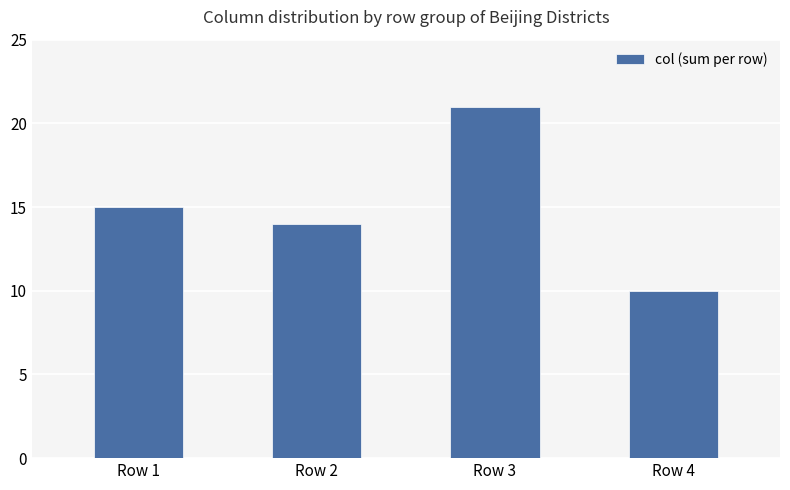

What is the difference between the maximum and minimum values?

11